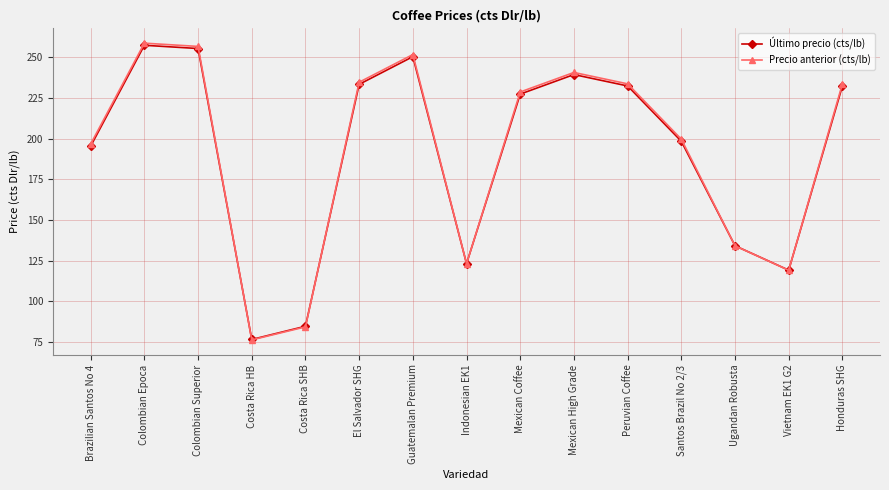

How many interior local valleys does the Último precio (cts/lb) series have?

3